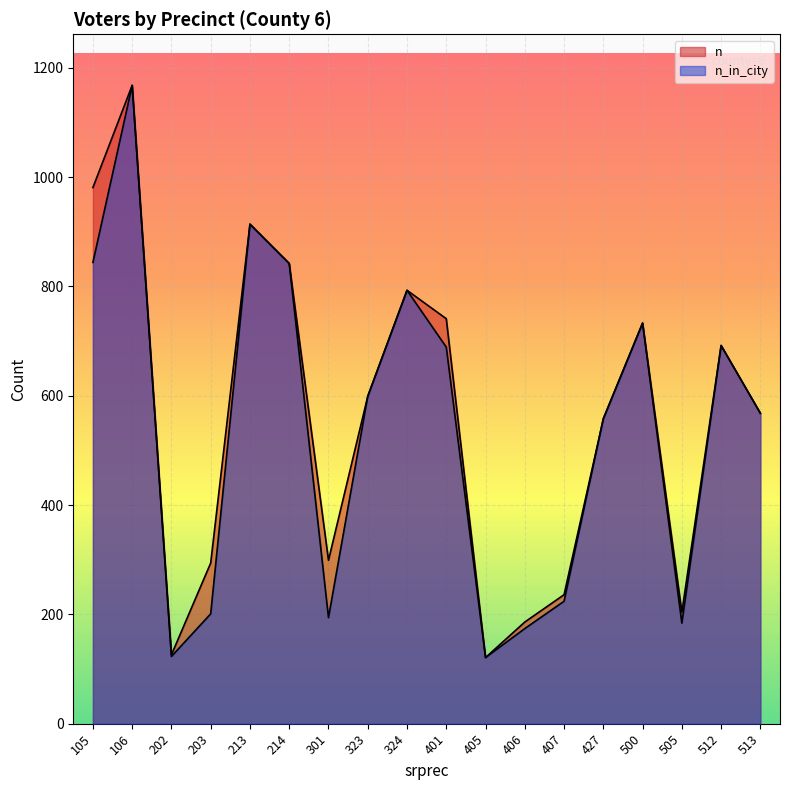

At how many categories does at least one series exceed 323?

11